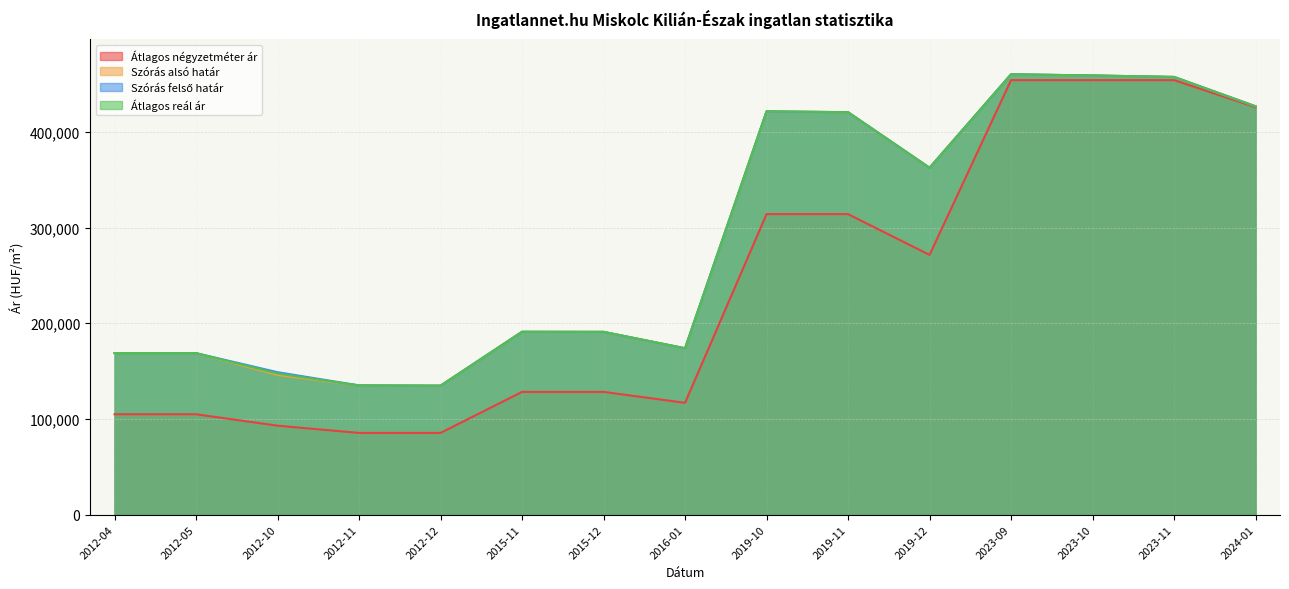

The value of Szórás felső határ at 2019-11 is 159963. True or false?

False